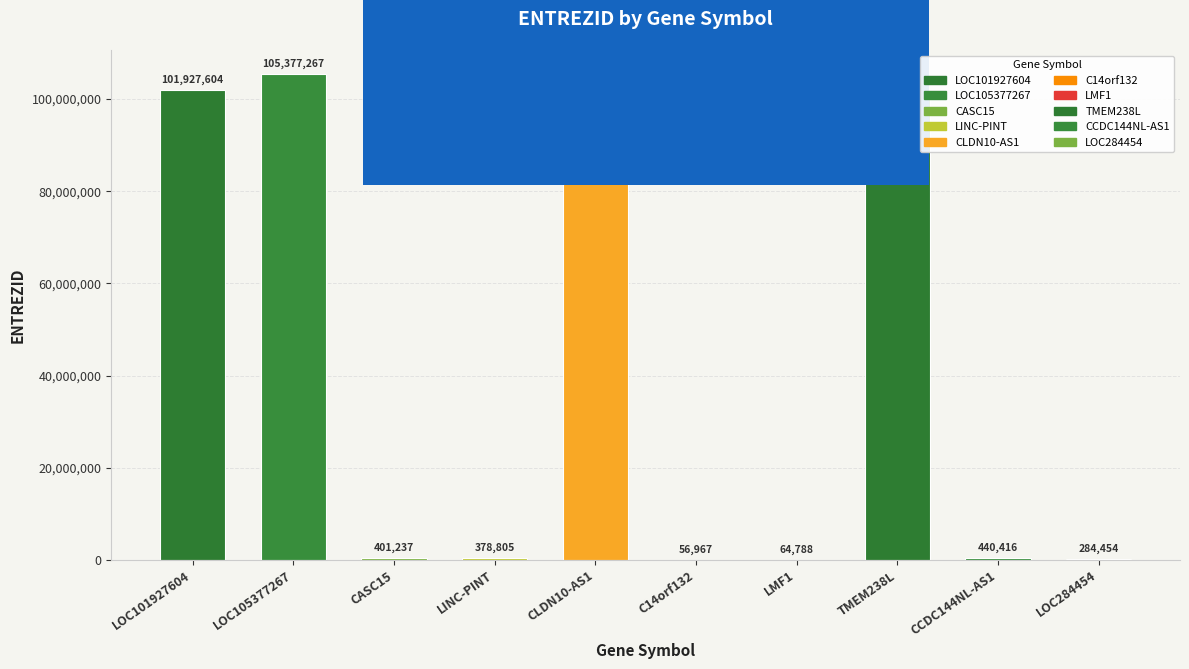

What is the minimum value shown in the chart?

56967